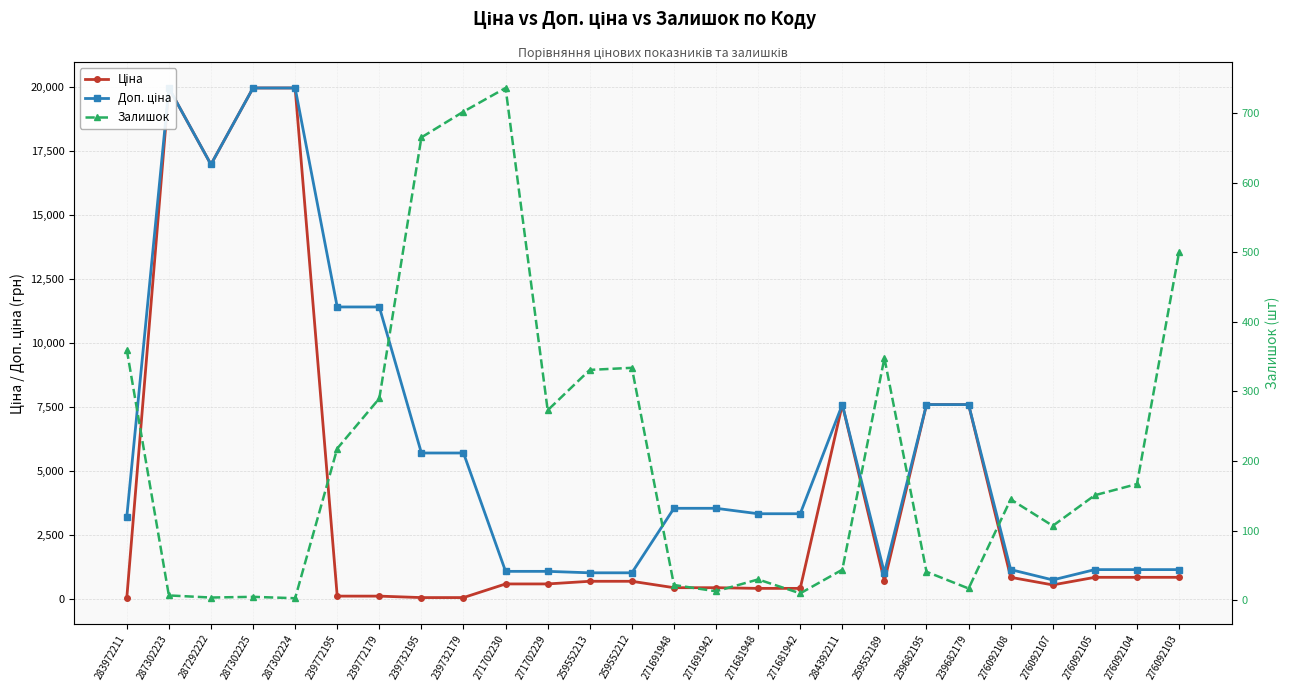

True or false: Залишок and Доп. ціна cross at least once.

False